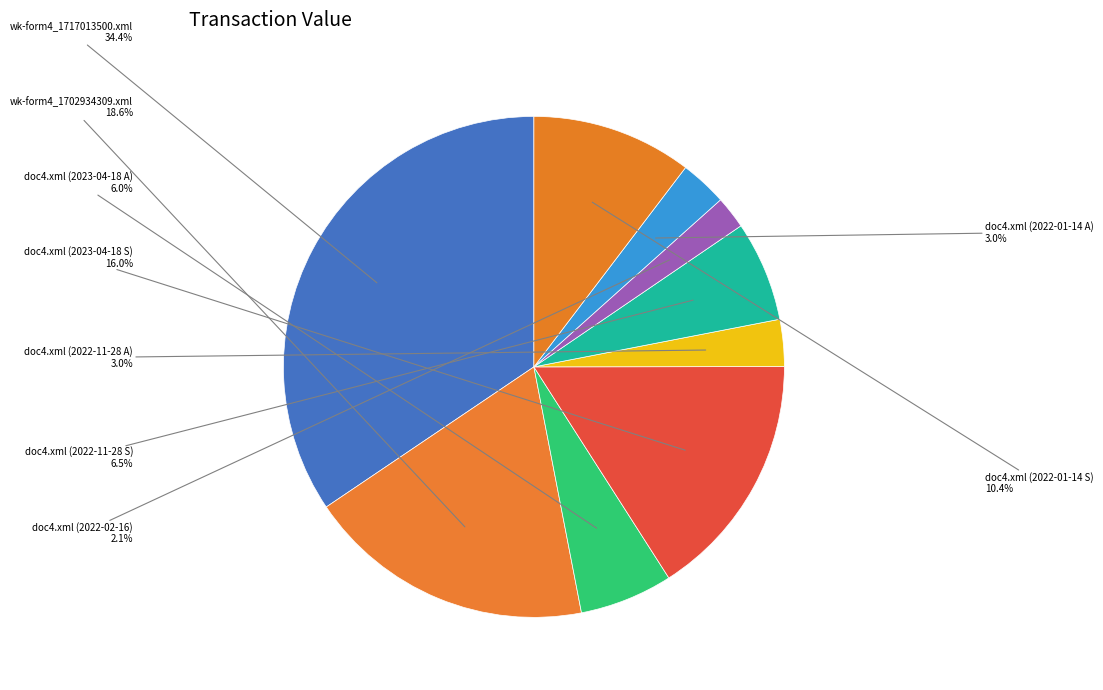

How many segments does this pie chart have?

9